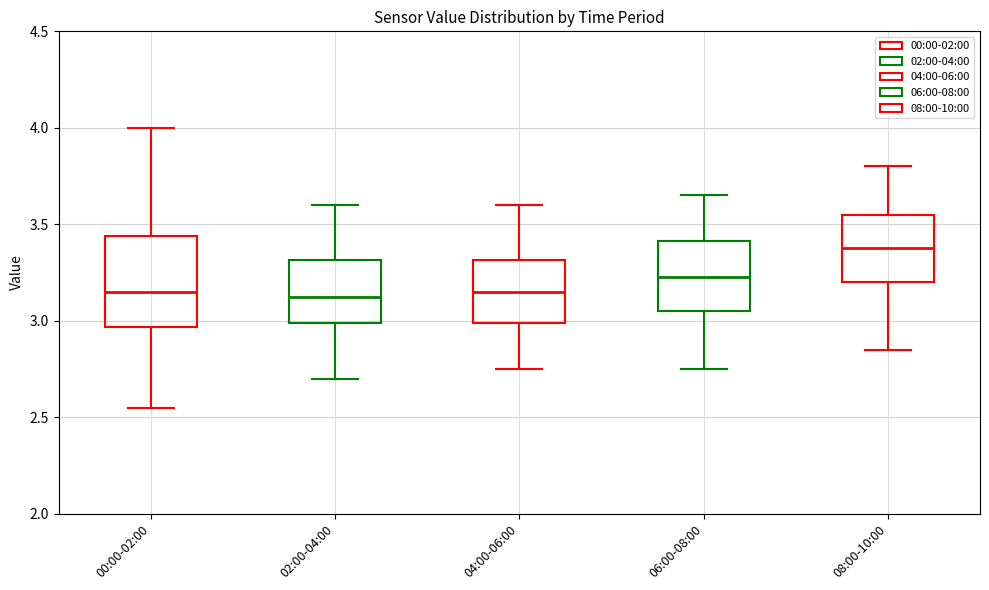

Where does the lower whisker of the box for 02:00-04:00 end on the y-axis? The values are not printed on the chart, so give them approximately, as read against the axis.

2.70